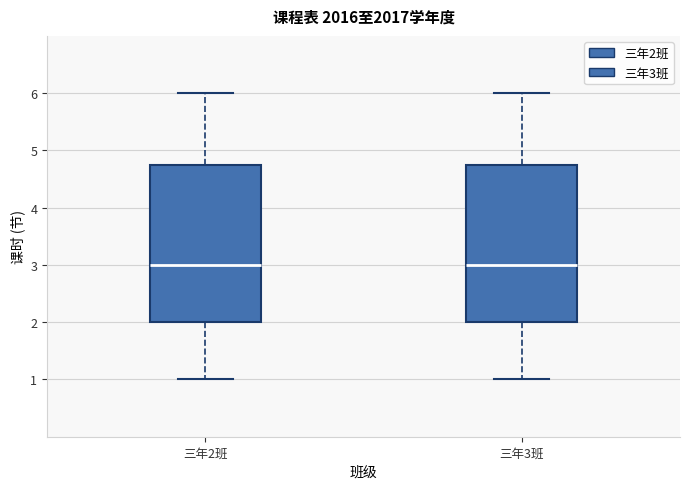

Reading left to right, transcribe this box plot: for each box, give where its median line is, the range the box spans, and where its two whiskers end, as read against the y-axis. The values are not printed on the chart, so give them approximately, as read against the axis.

三年2班: median 3.0, box 2.0 to 4.8, whiskers 1.0 to 6.0
三年3班: median 3.0, box 2.0 to 4.8, whiskers 1.0 to 6.0